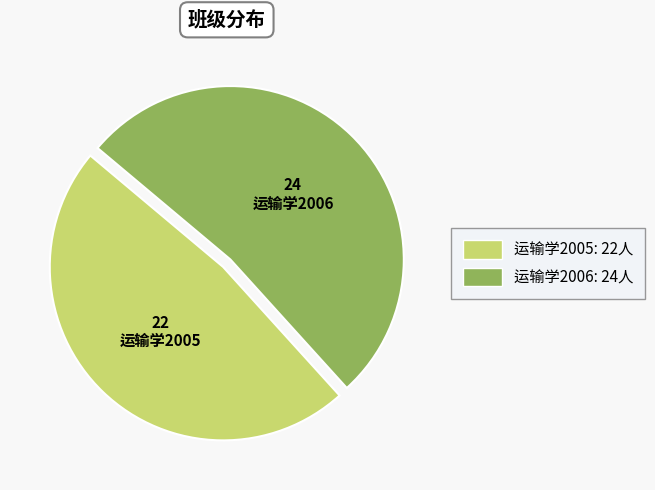

Is 运输学2005 the majority of the pie?

No